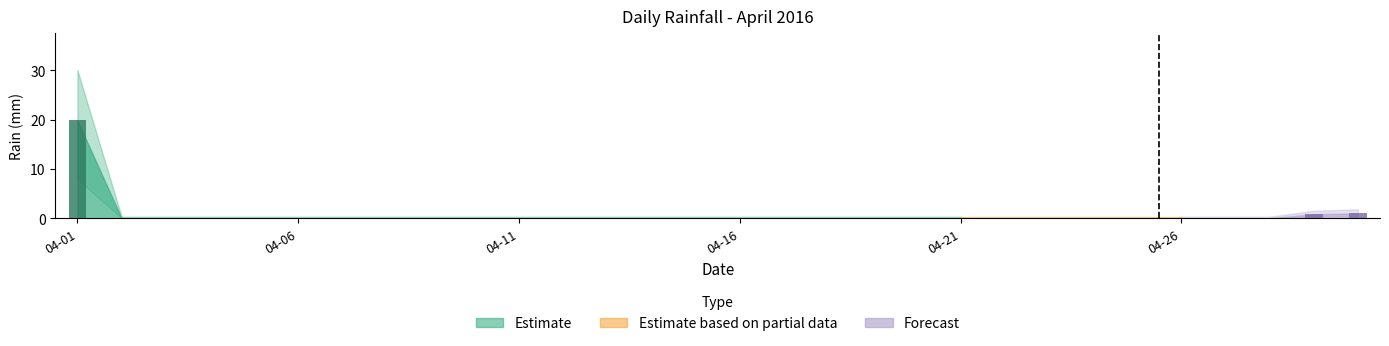

Is it true that the value at 2016-04-05 is 9.6?

False